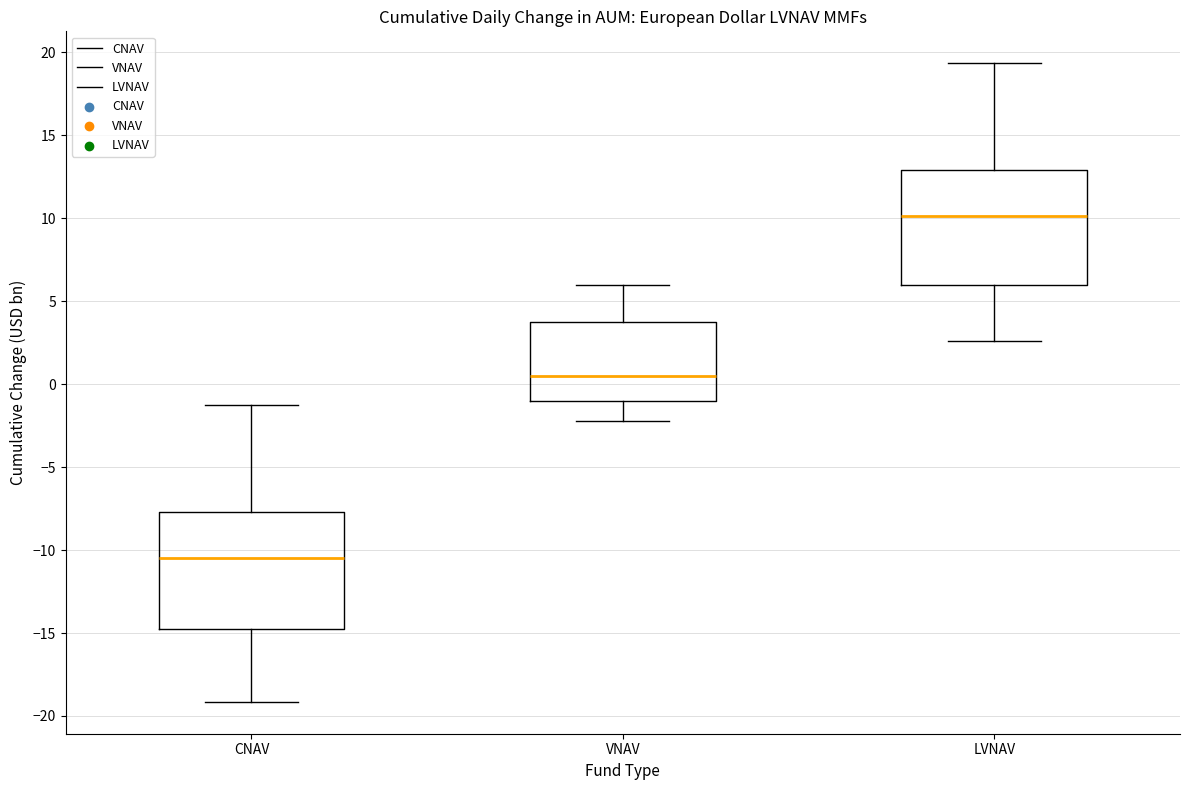

Reading left to right, read every box against the y-axis: the position of its median line, the range the box covers, and the ends of its whiskers. The values are not printed on the chart, so give them approximately, as read against the axis.

CNAV: median -10.5, box -15.0 to -7.5, whiskers -19.0 to -1.0
VNAV: median 0.5, box -1.0 to 3.5, whiskers -2.0 to 6.0
LVNAV: median 10.0, box 6.0 to 13.0, whiskers 2.5 to 19.5